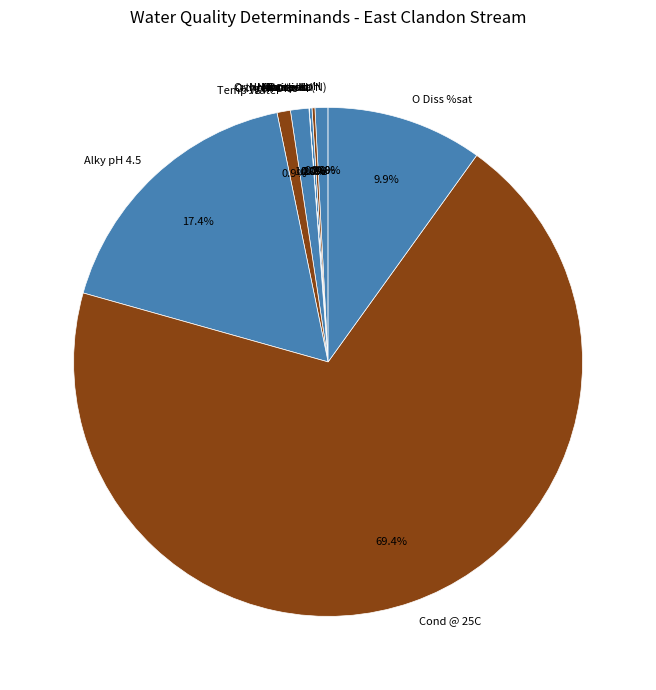

The Oxygen Diss slice represents 1% of the pie. True or false?

True